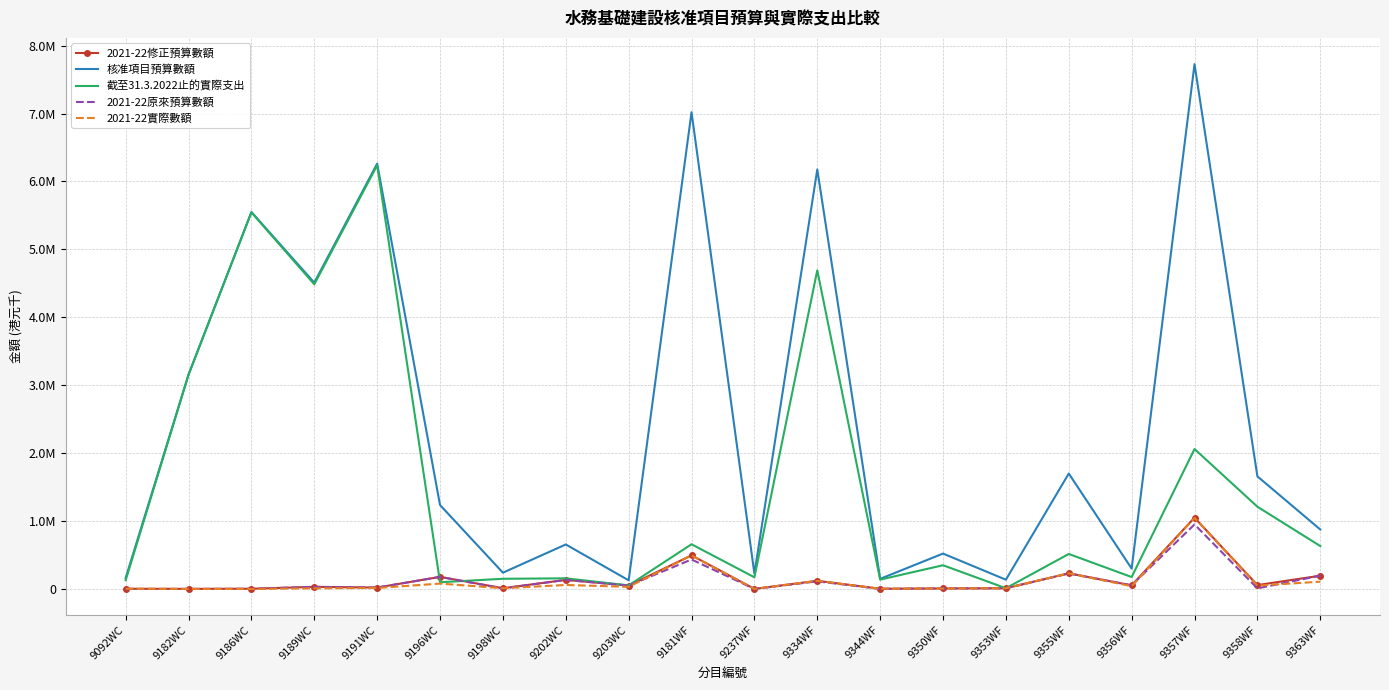

List the series in order of their peak value, highest first.

核准項目預算數額, 截至31.3.2022止的實際支出, 2021-22修正預算數額, 2021-22實際數額, 2021-22原來預算數額